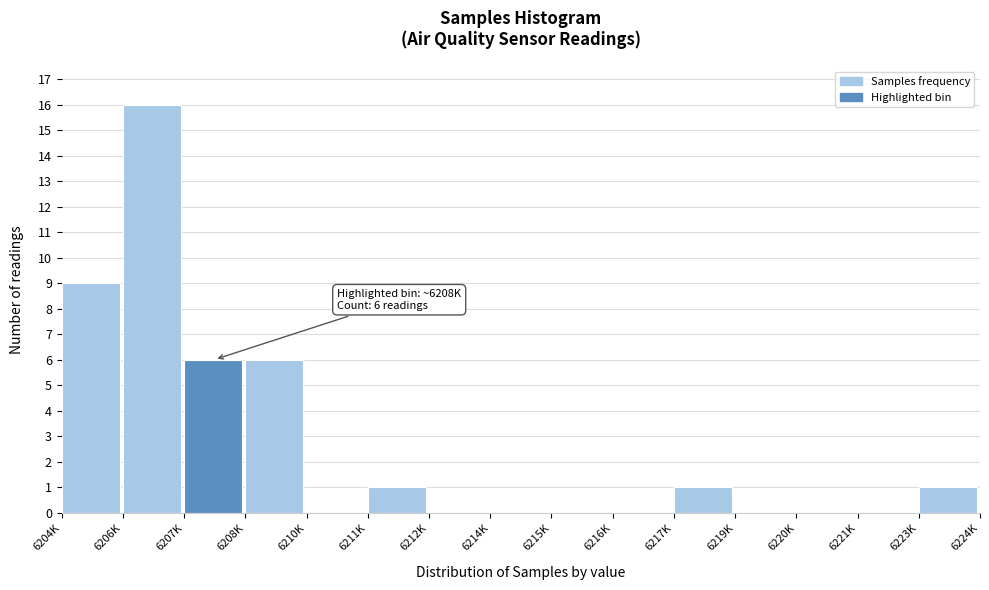

Reading left to right, list all the values displayed in this chart.

6204K=9	6206K=16	6207K=6	6208K=6	6210K=0	6211K=1	6212K=0	6214K=0	6215K=0	6216K=0	6217K=1	6219K=0	6220K=0	6221K=0	6223K=1